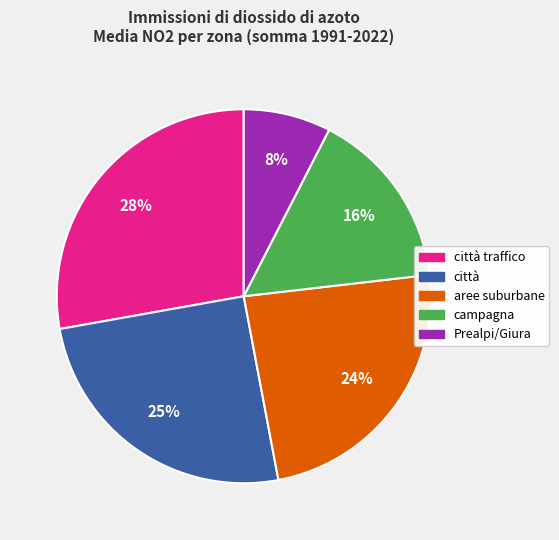

To the nearest percent, what is the difference between the largest and smallest slice percentages?

20%